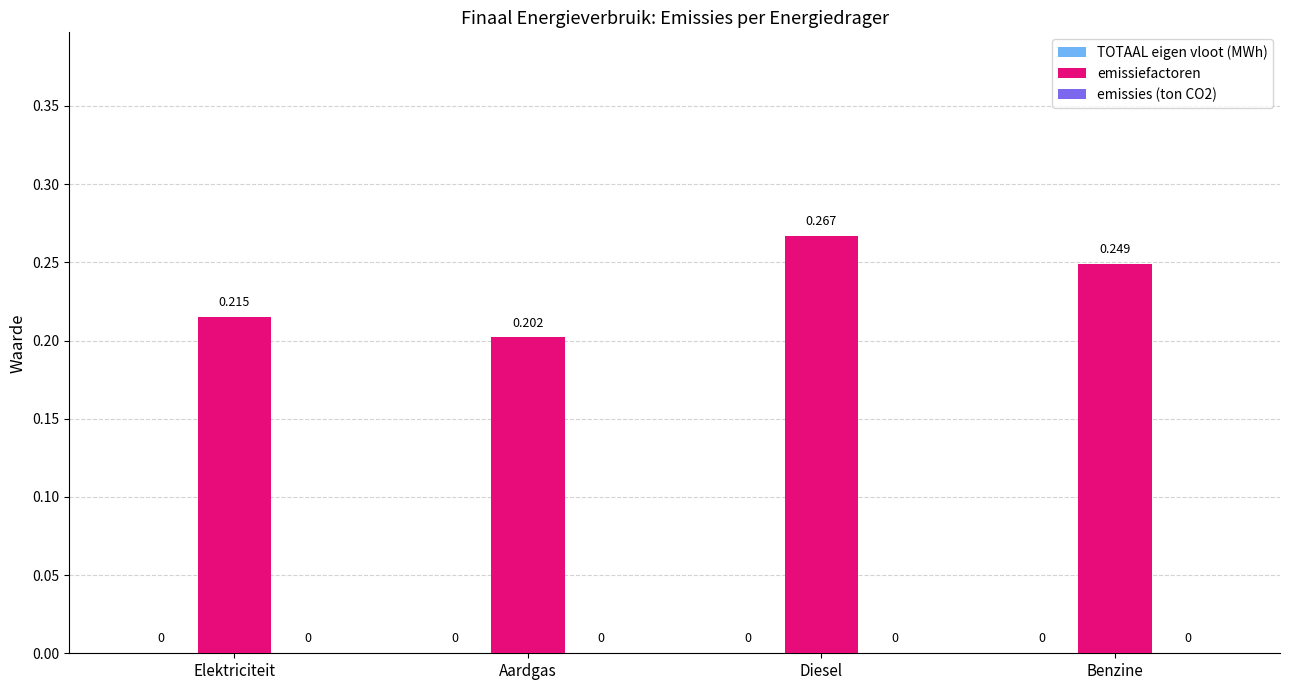

Does the chart contain any negative values?

No